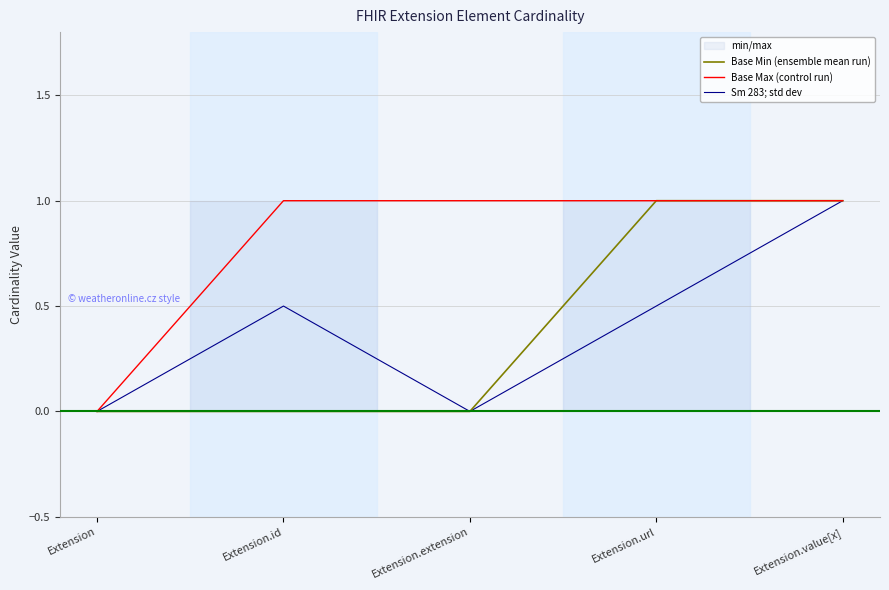

What is the maximum value for Base Min (ensemble mean run)?

1.0